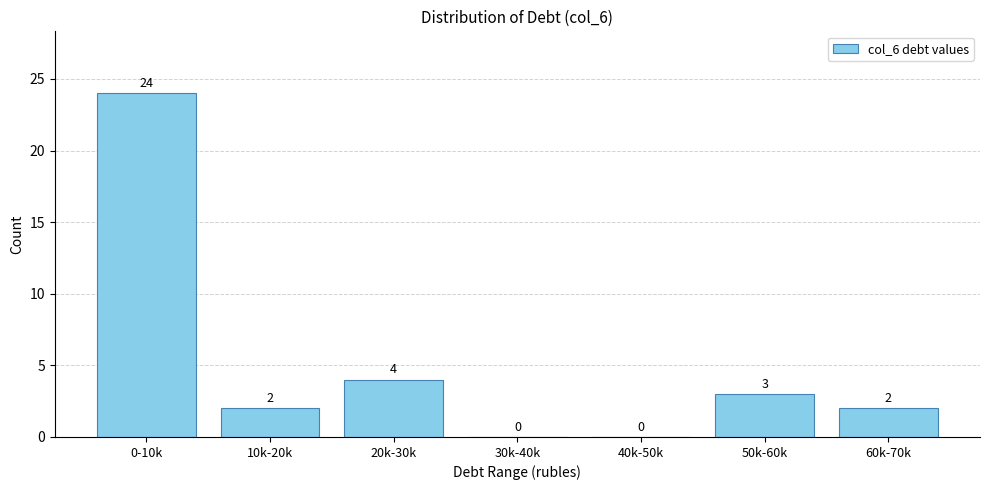

Reading left to right, extract all data points from this chart.

0-10k=24	10k-20k=2	20k-30k=4	30k-40k=0	40k-50k=0	50k-60k=3	60k-70k=2